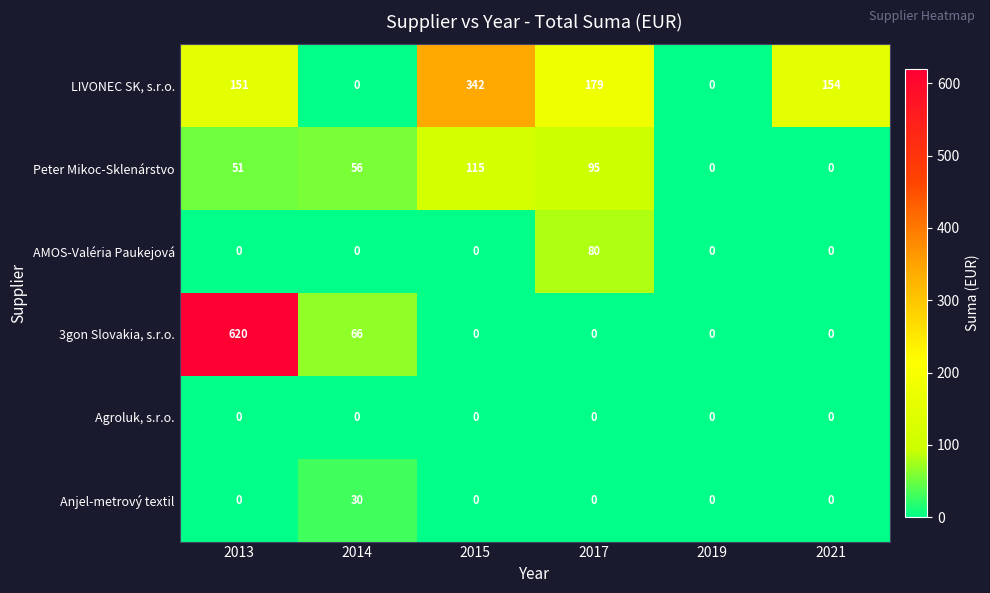

Which series has the largest total across all categories?

LIVONEC SK, s.r.o.